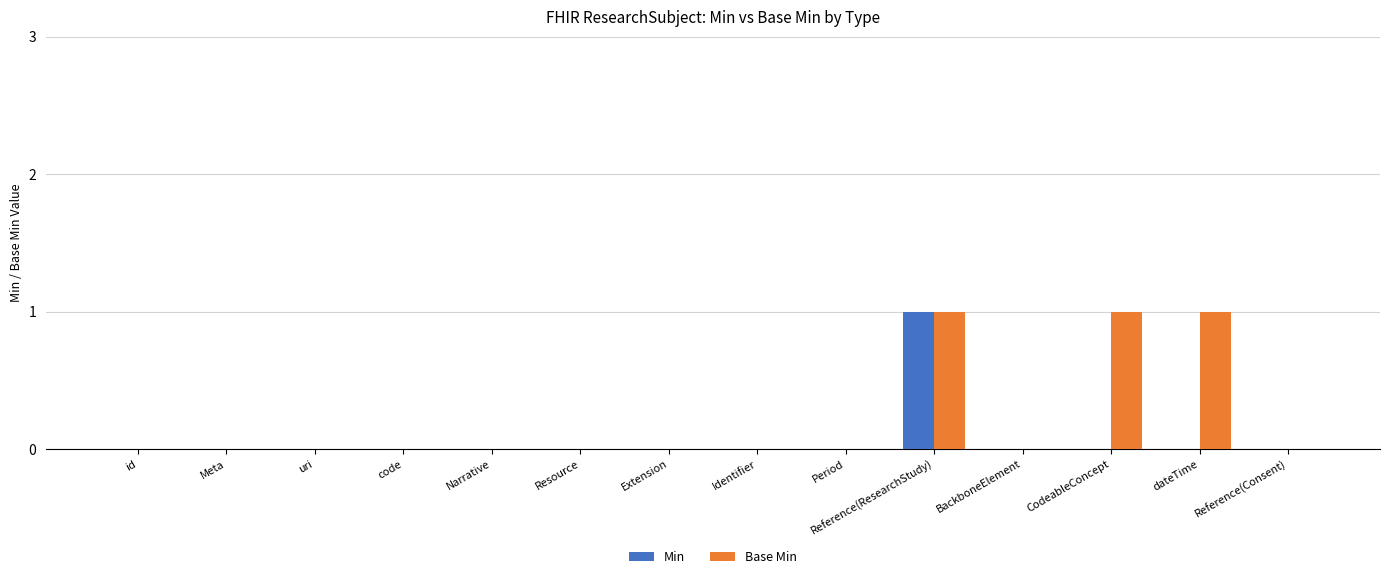

Which category has the highest value in the Min series?

Reference(ResearchStudy)